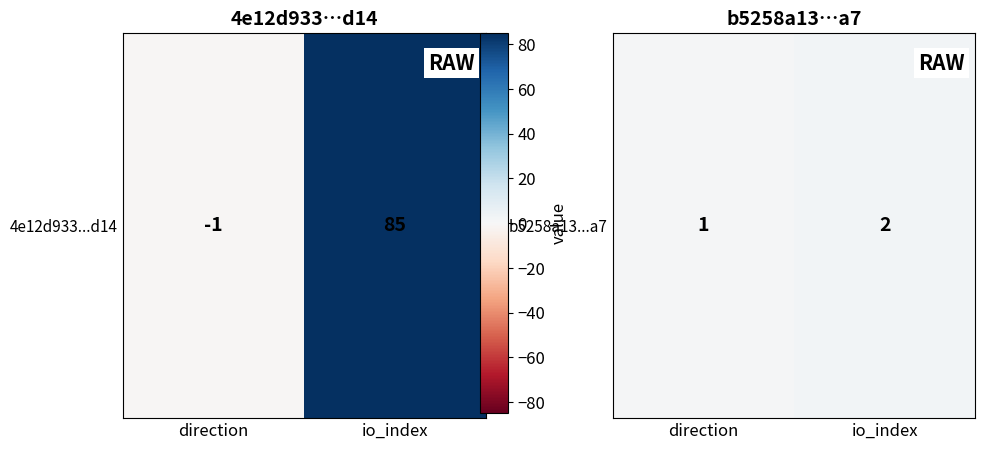

Count the values in the range 1 to 2.

2